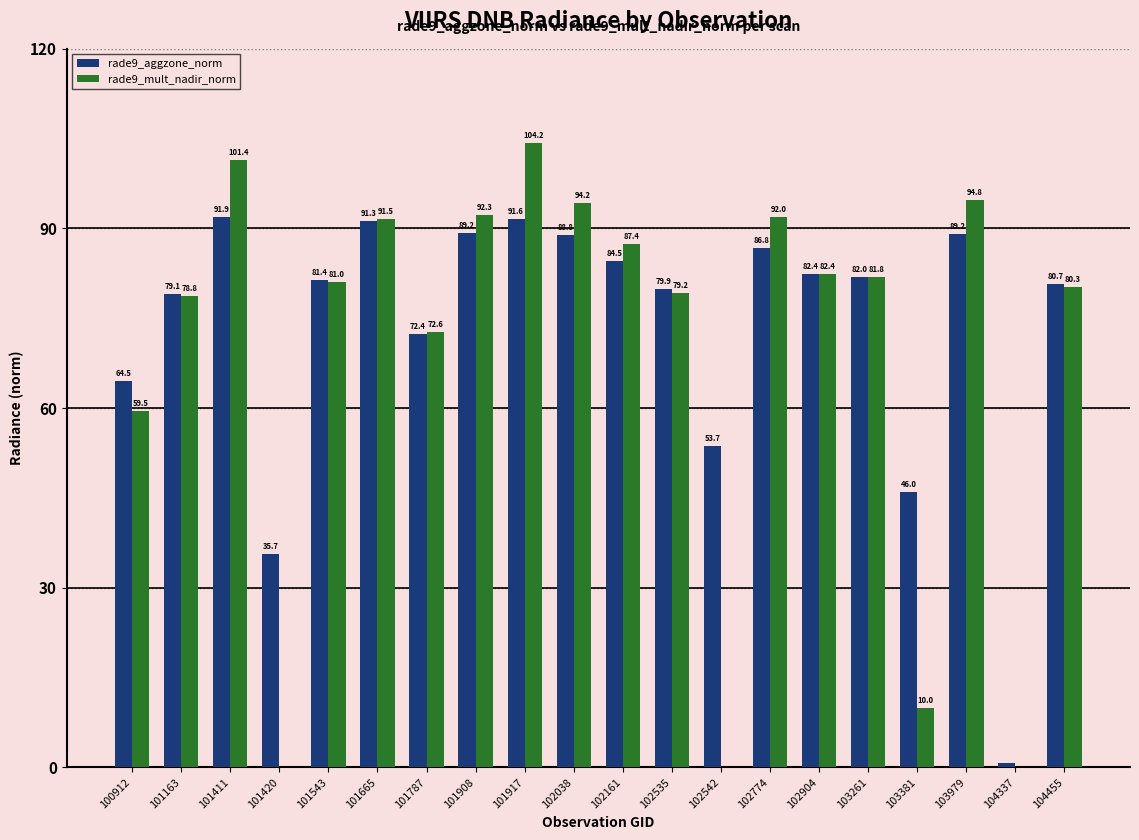

At which category is the sum across all series the highest?

101917